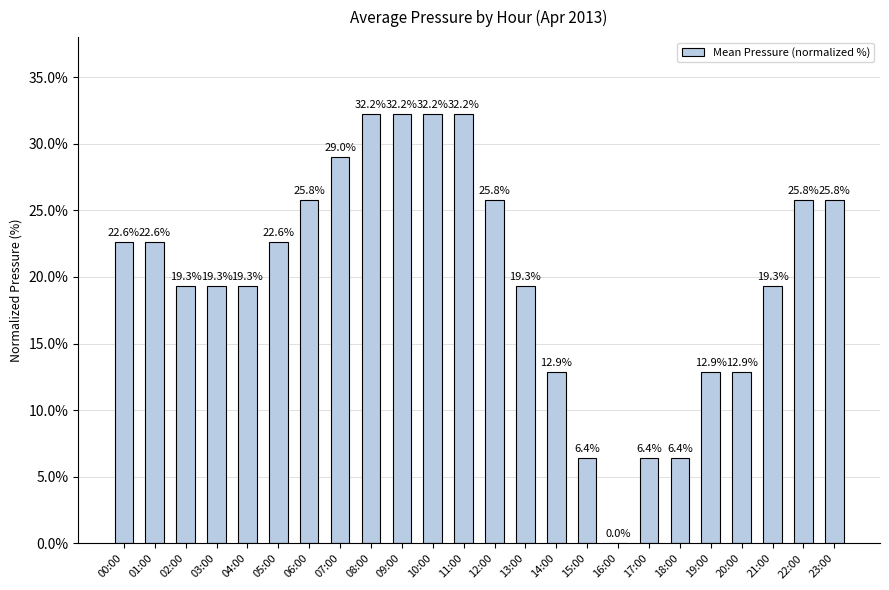

What is the ratio of the value at 15:00 to the value at 01:00?

0.3